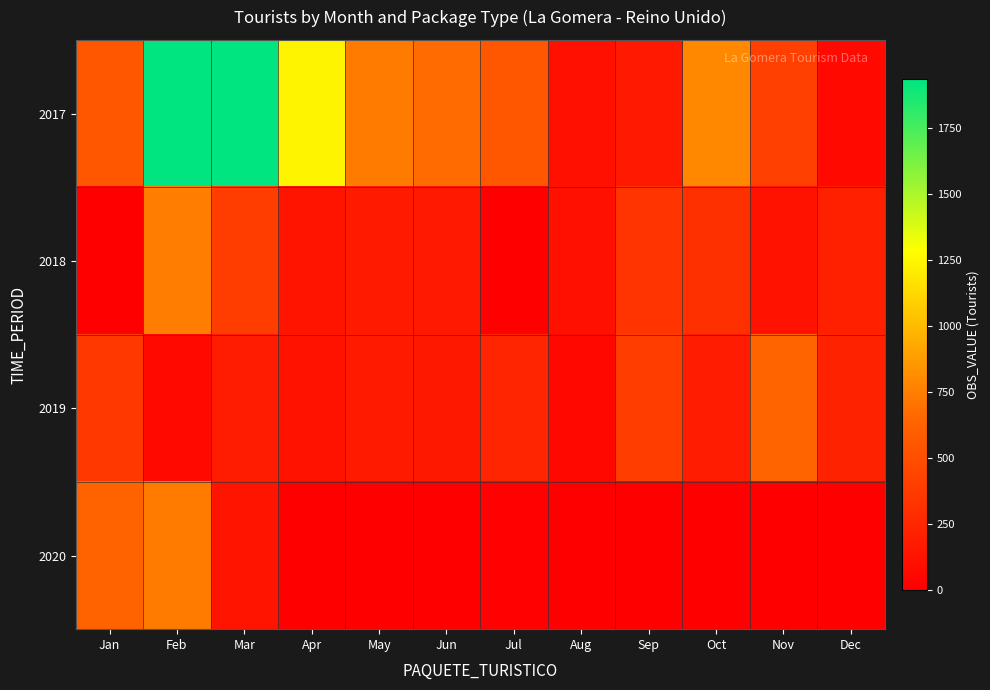

Between Dec and Sep, which is larger?

Sep